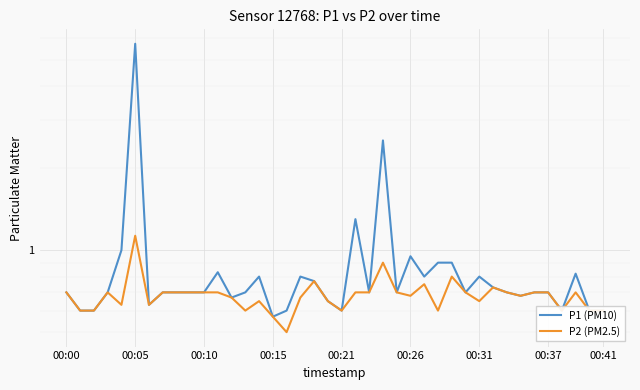

Is the value of P1 (PM10) at 14 greater than the value of P2 (PM2.5) at 14?

Yes